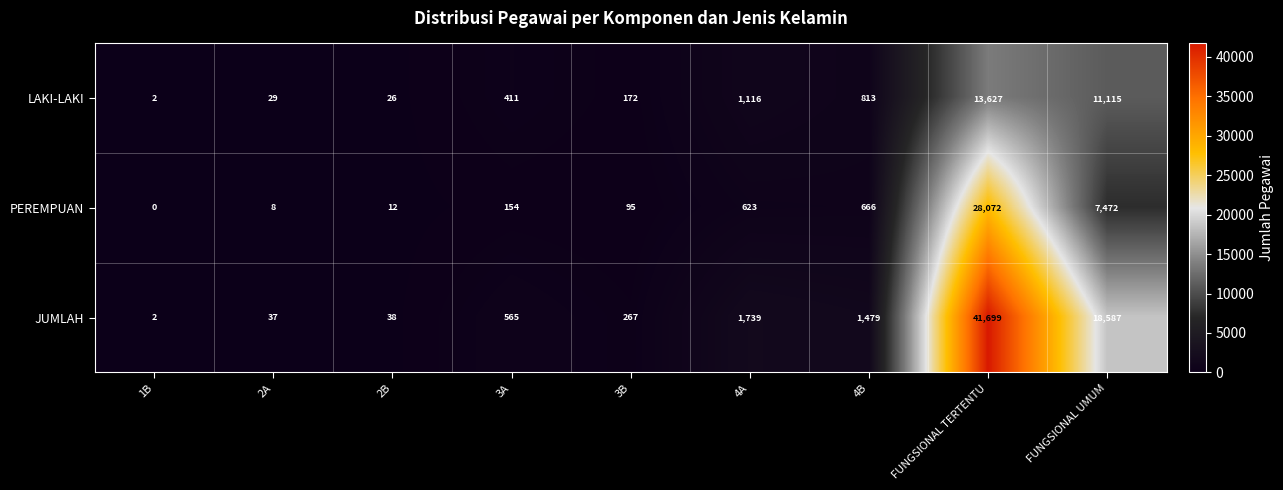

List the series in order of their overall mean, lowest first.

LAKI-LAKI, PEREMPUAN, JUMLAH